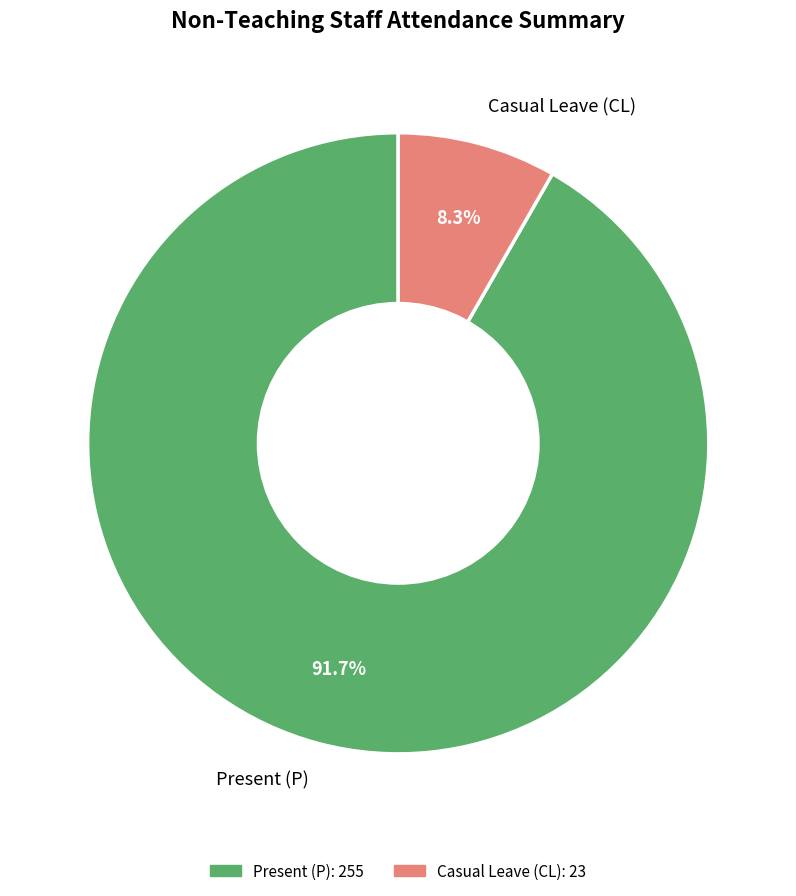

Between Casual Leave (CL) and Present (P), which is larger?

Present (P)